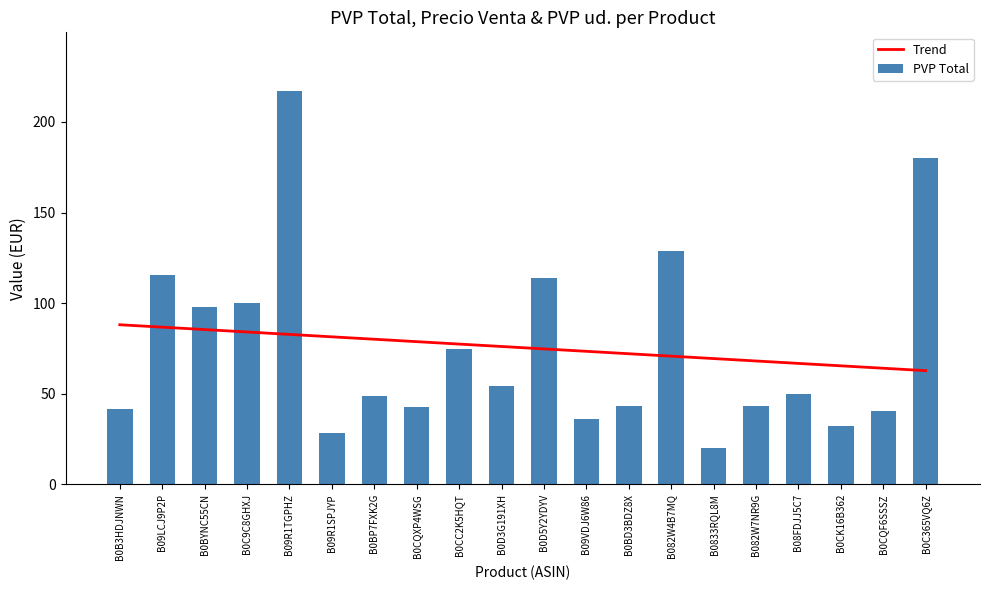

How many values in the PVP Total series are below 49?

10